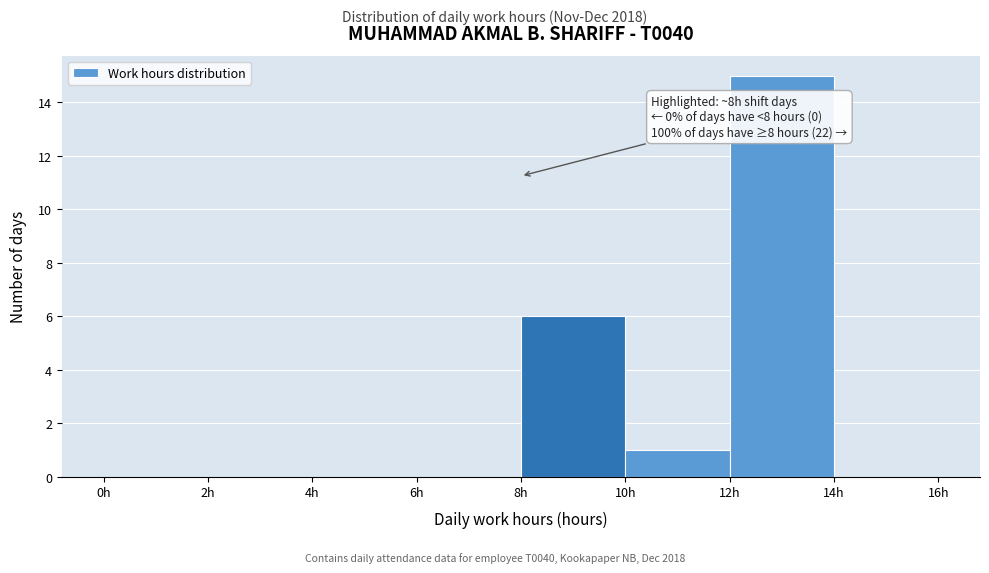

Which range on the x-axis has the tallest bar?

12 to 14